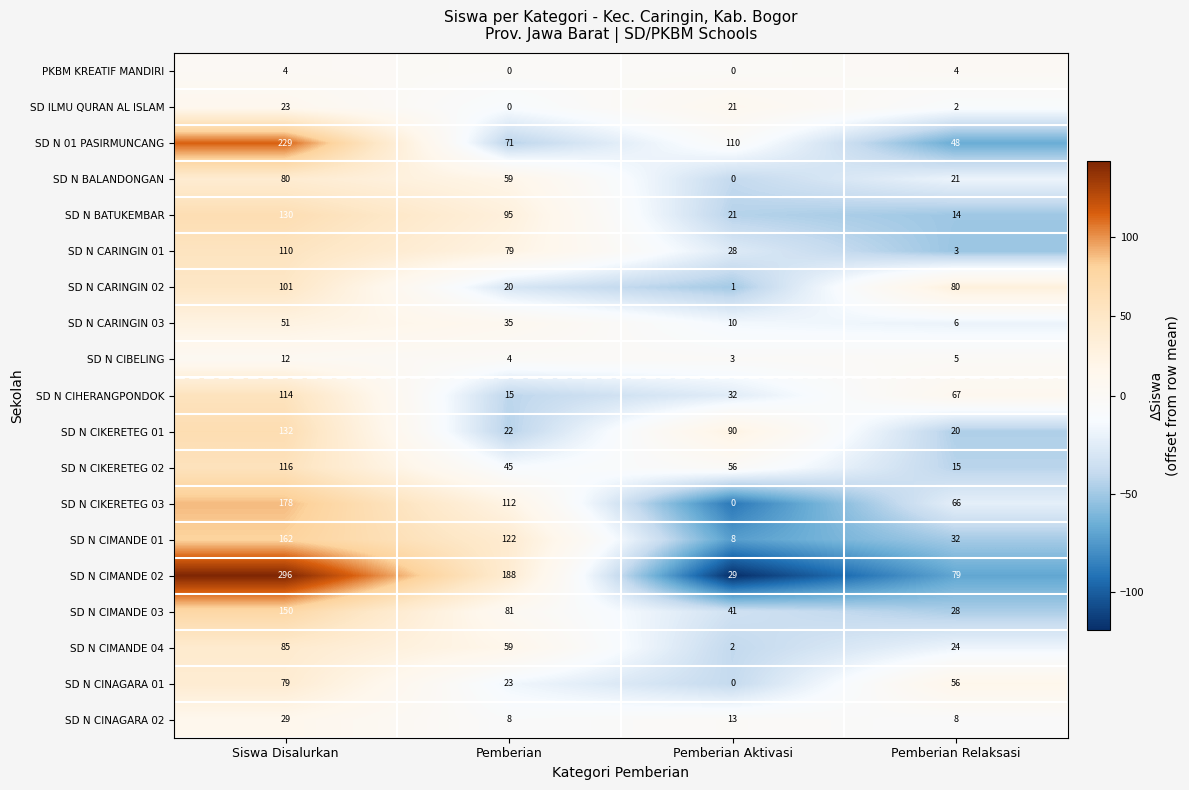

Where does the SD N CIMANDE 01 series first go above 122?

Siswa Disalurkan